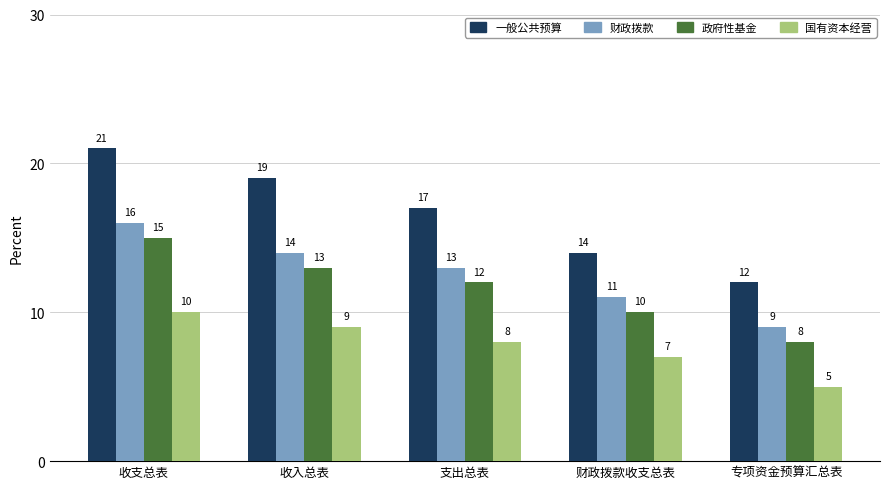

What is the sum of all 政府性基金 values?

58